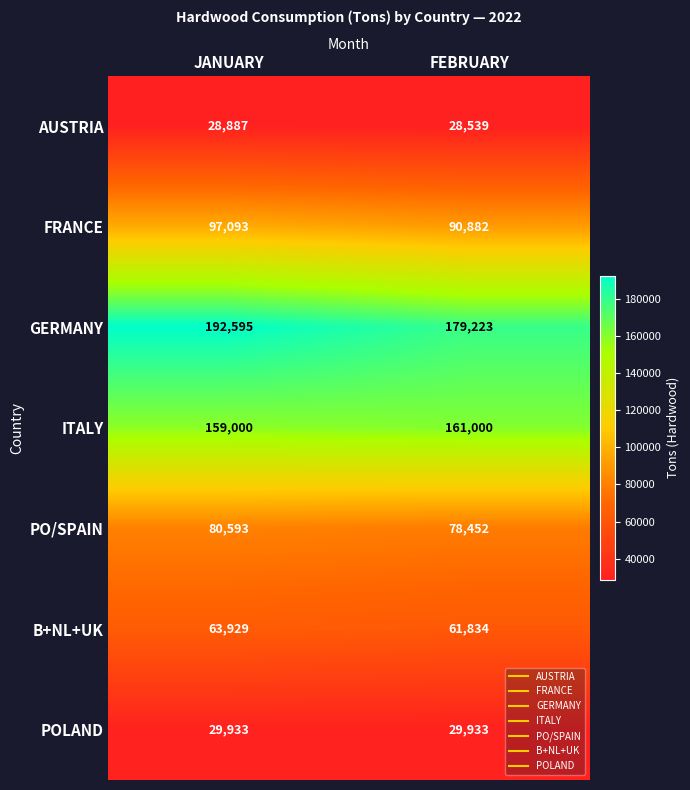

At which label is FRANCE closest to 93987?

FEBRUARY